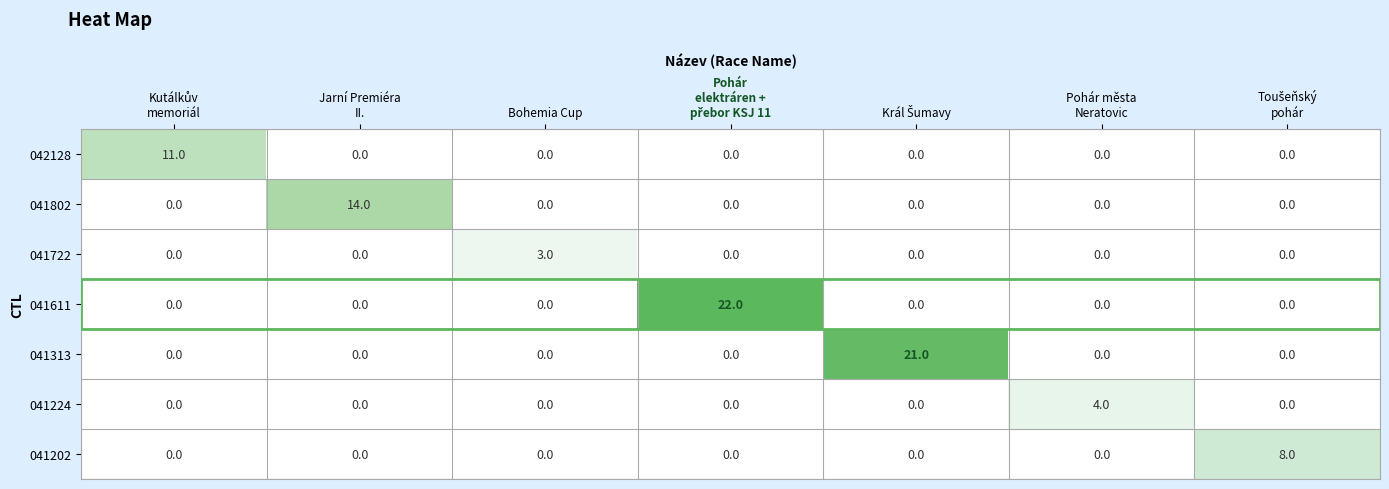

Is it true that 042128 equals 1.4 at Král Šumavy?

False